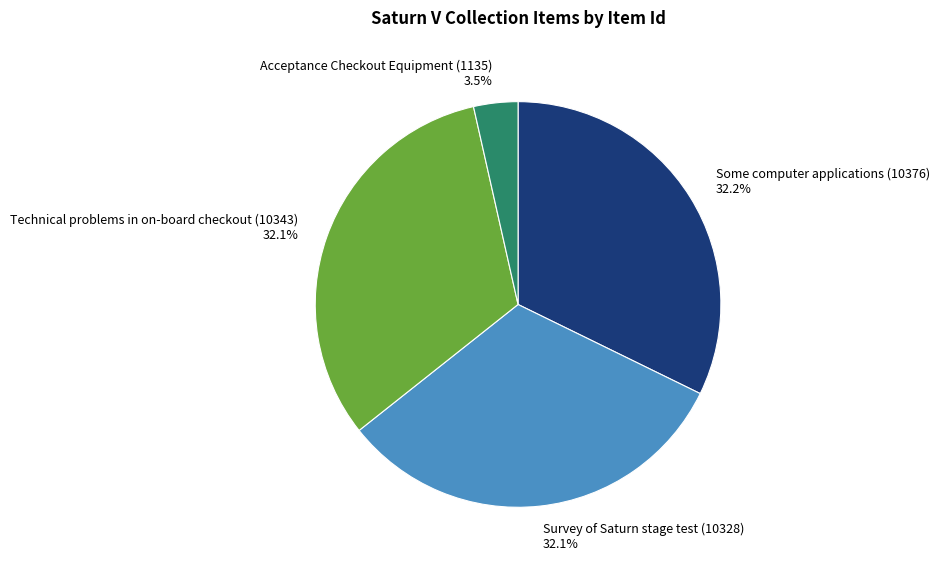

Is it true that Technical problems in on-board checkout (10343) is 24% of the pie?

False